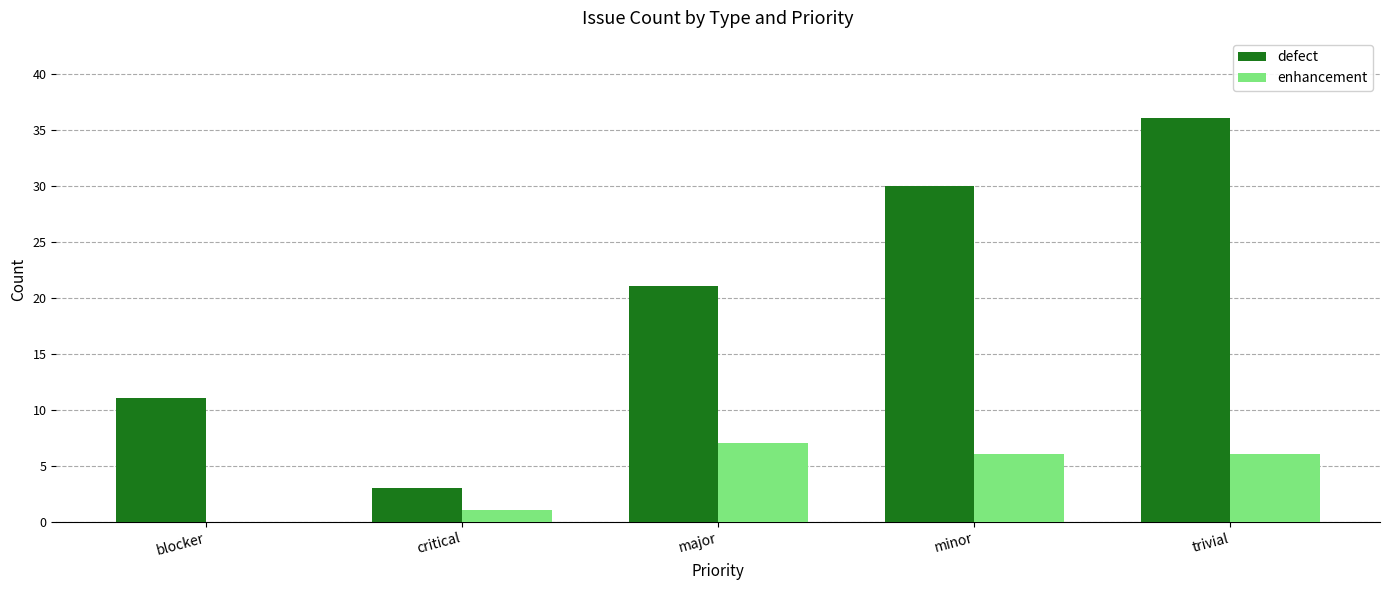

Which series has the largest range (max minus min)?

defect